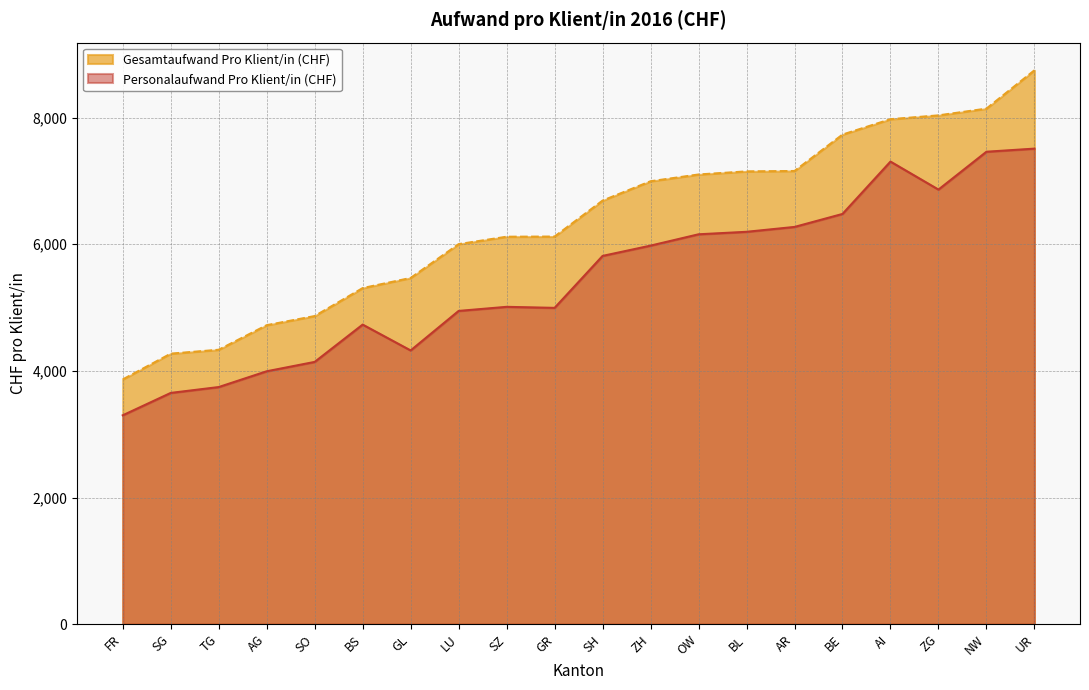

Rank the series by their average value, from highest to lowest.

Gesamtaufwand Pro Klient/in (CHF), Personalaufwand Pro Klient/in (CHF)